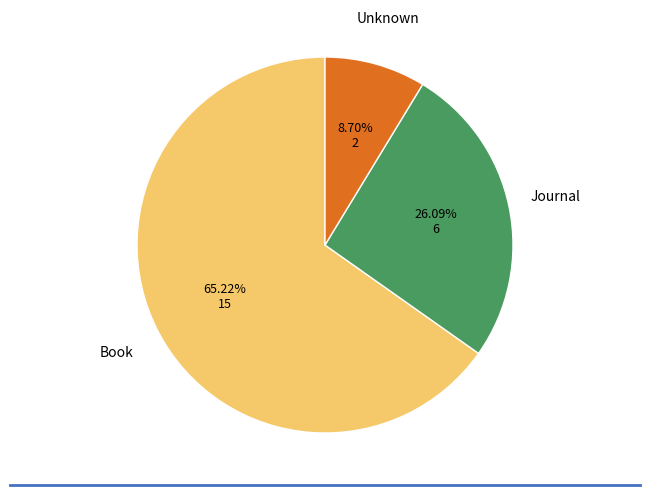

Which slice is the largest?

Book